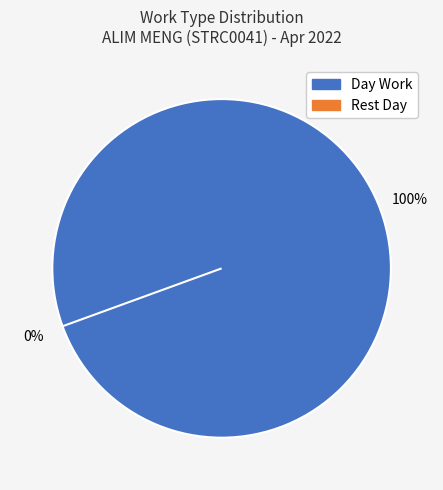

Is Rest Day the majority of the pie?

No